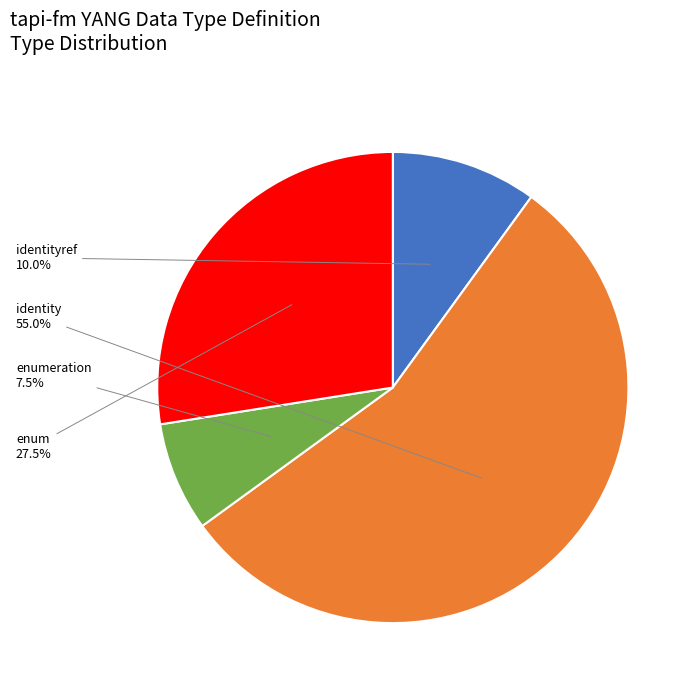

Does any single category account for the majority?

Yes